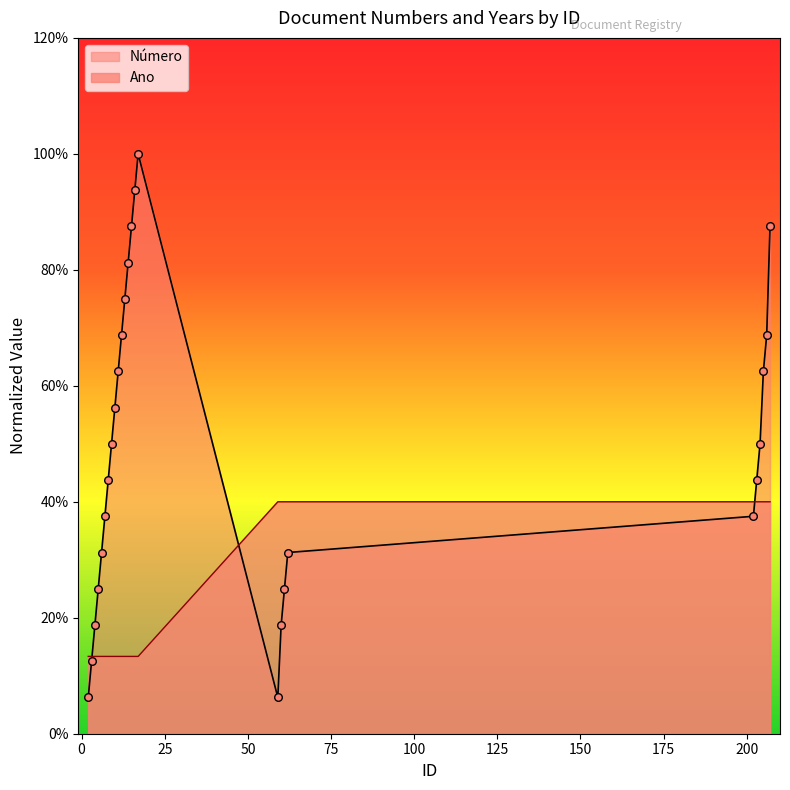

What are all the series names shown in the legend?

Número, Ano